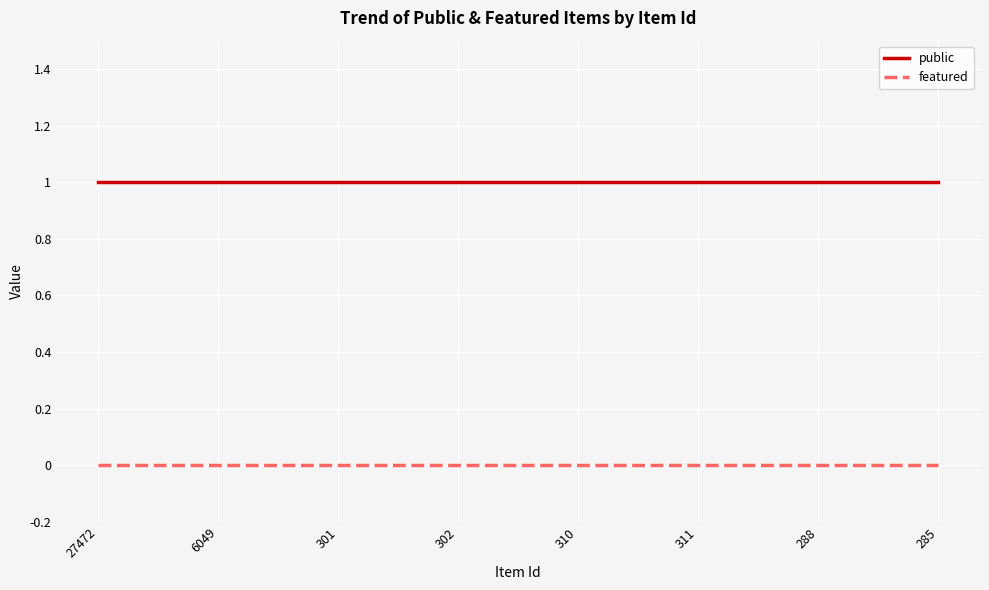

Count the number of categories in the chart.

8